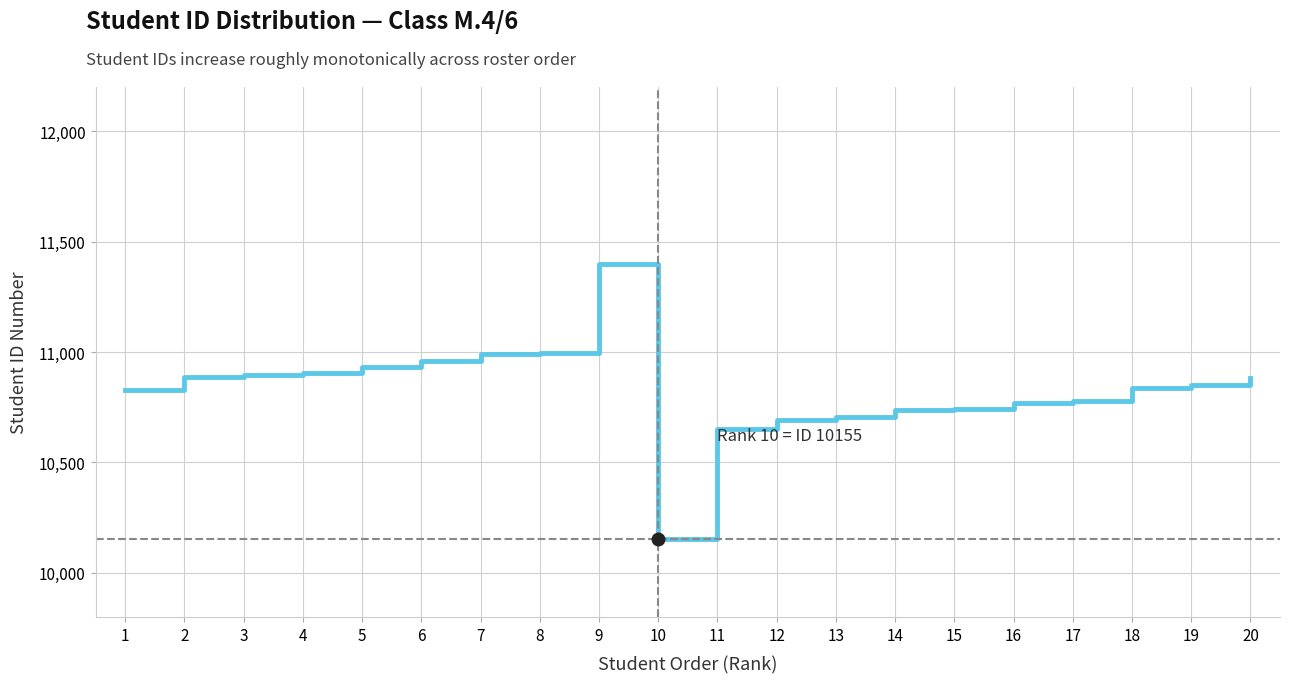

What is the smallest value displayed?

10155